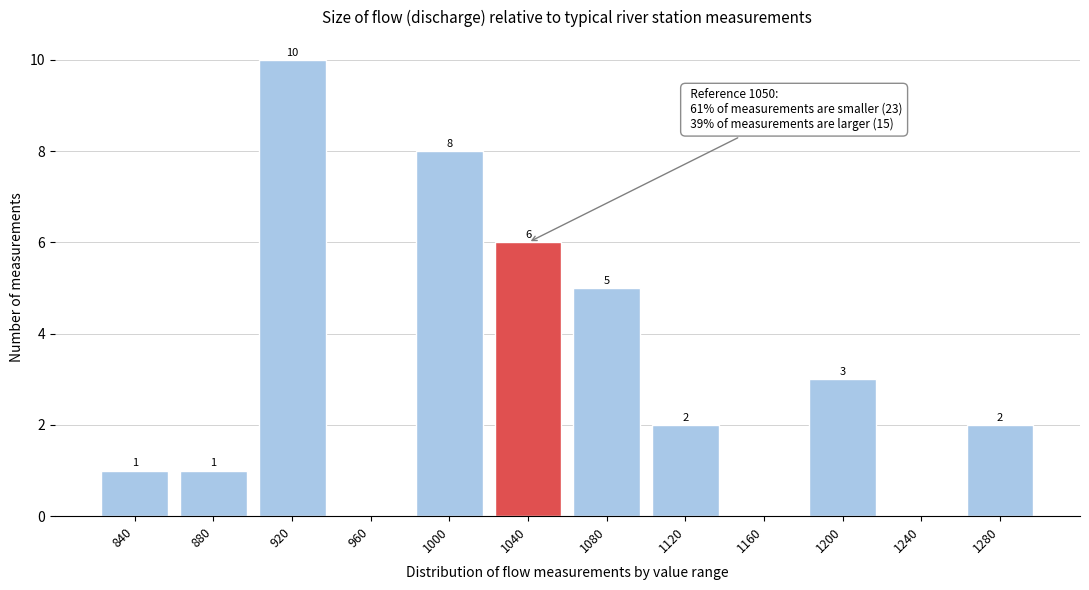

Reading right to left, transcribe all the data shown in this chart.

1280=2	1240=0	1200=3	1160=0	1120=2	1080=5	1040=6	1000=8	960=0	920=10	880=1	840=1